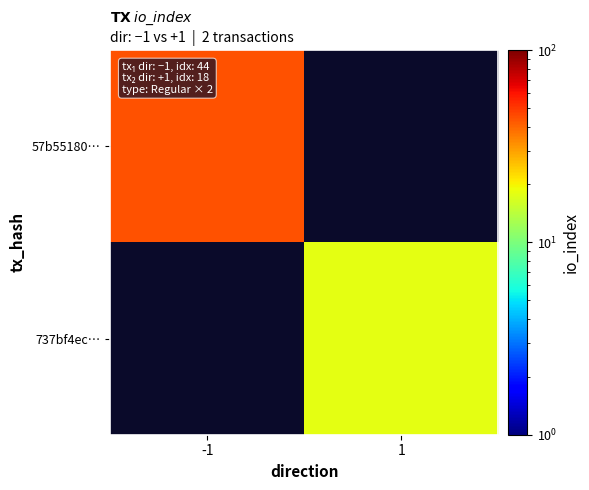

At which label is 57b55180… closest to 44?

-1